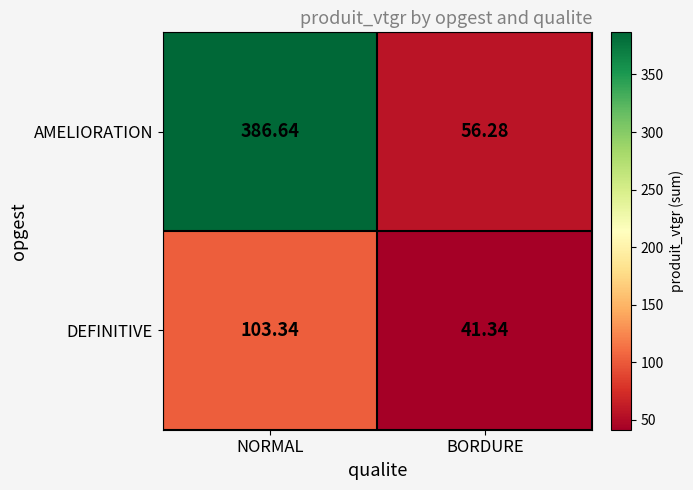

Where is AMELIORATION nearest to the value 221?

BORDURE